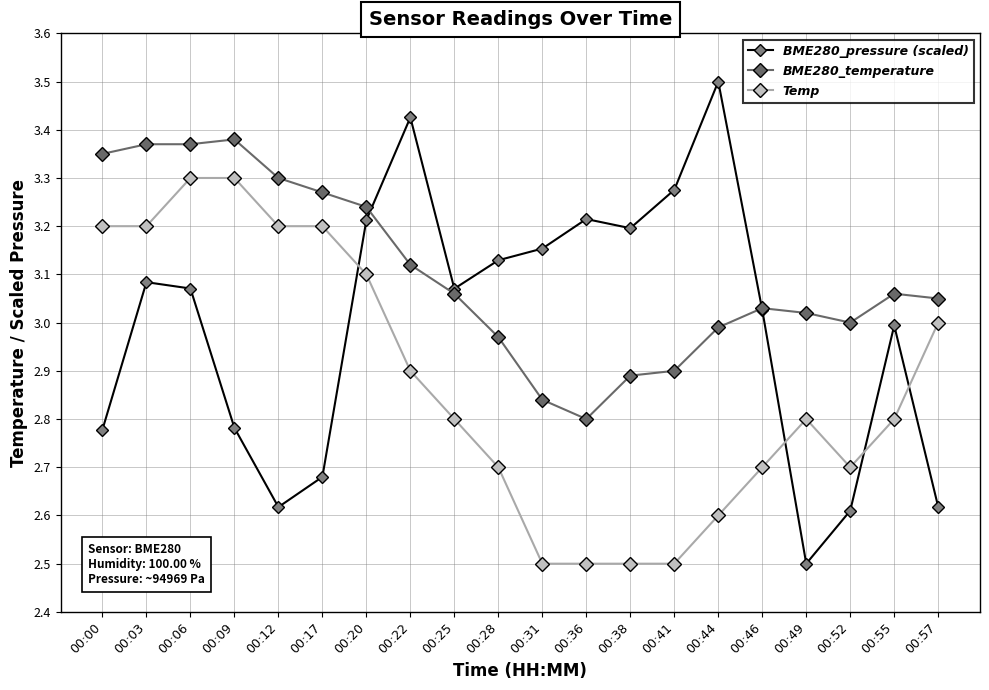

How many lines are shown in the chart?

3